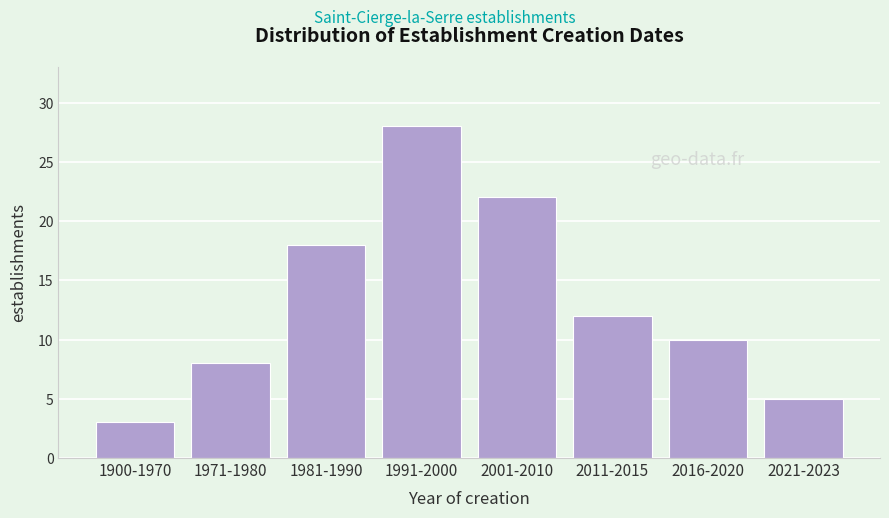

Reading left to right, what are all the values shown in this chart?

3	8	18	28	22	12	10	5